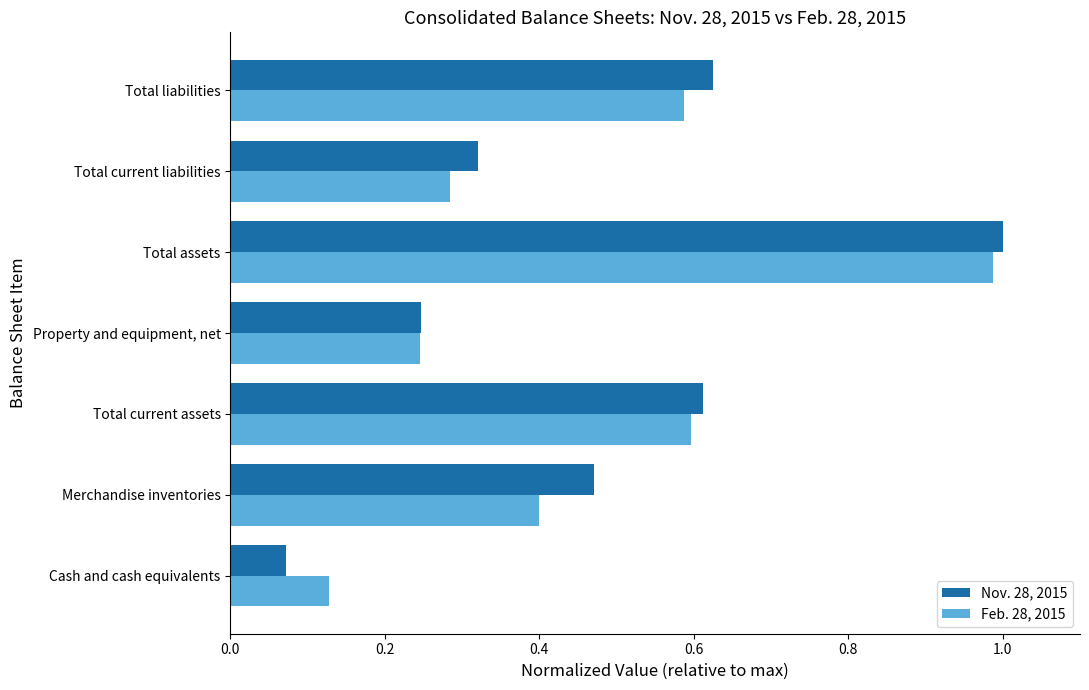

What is the difference between the maximum and minimum values in the Nov. 28, 2015 series?

0.9